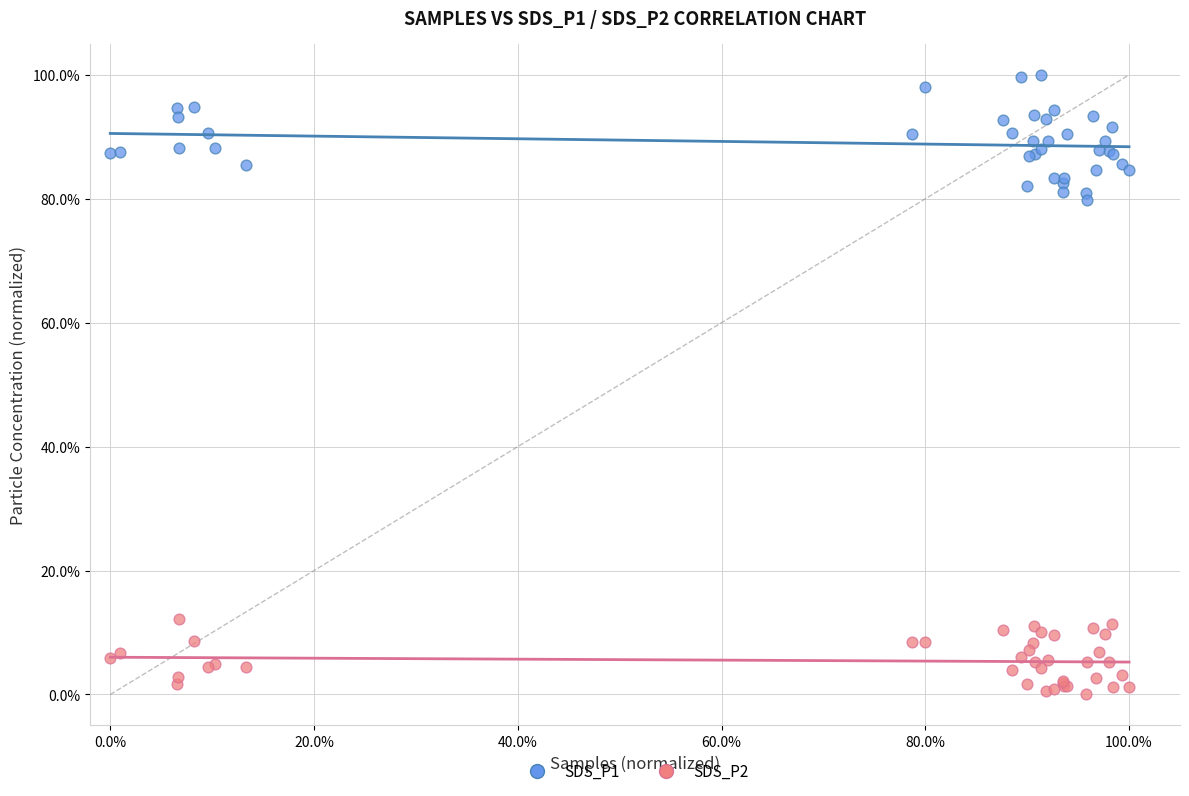

What are all the series names shown in the legend?

SDS_P1, SDS_P2